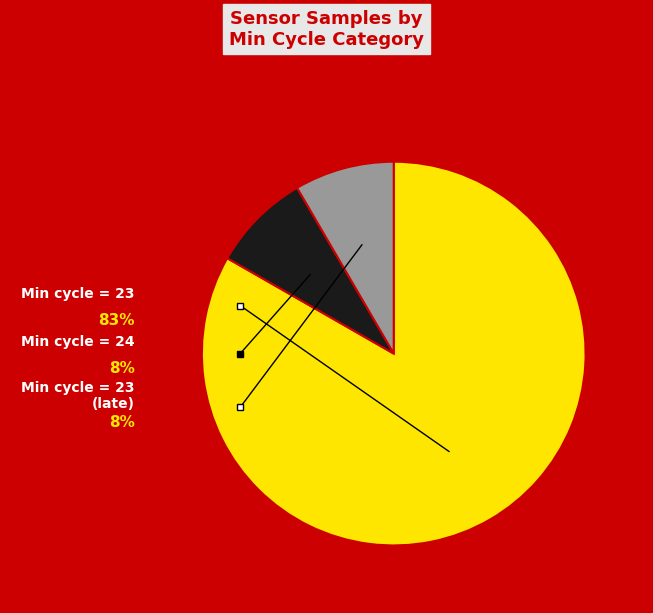

Does any single category account for the majority?

Yes